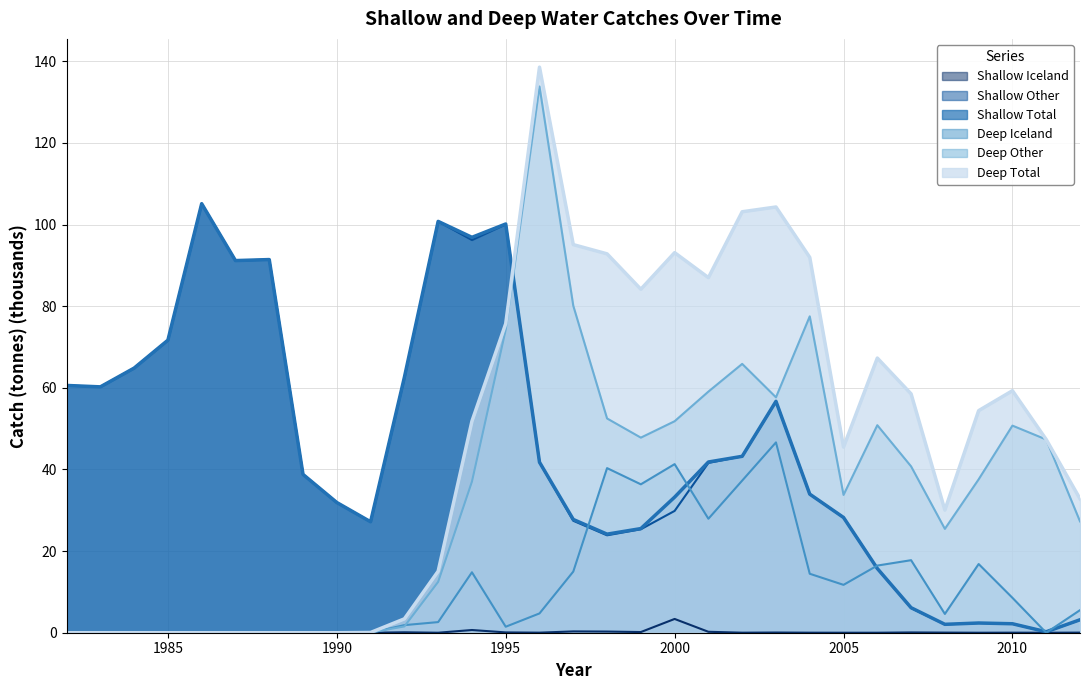

The DeepTotal series shows 7.6 at 1993. True or false?

False